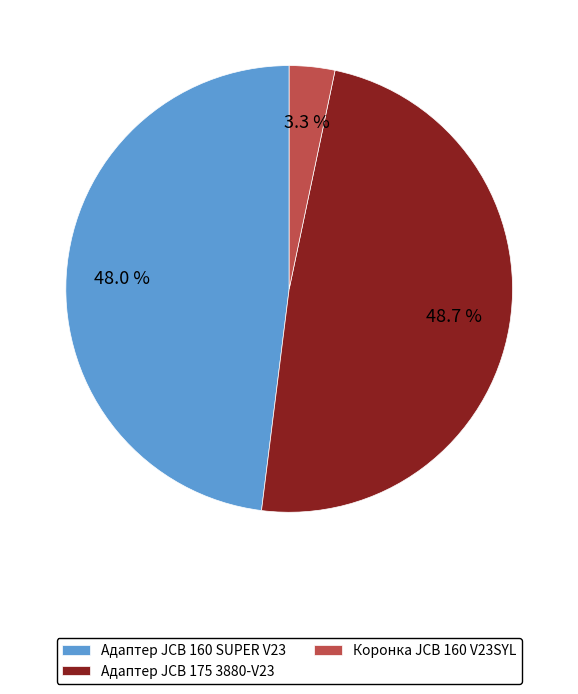

Rank the categories by value from highest to lowest.

Адаптер JCB 175 3880-V23, Адаптер JCB 160 SUPER V23, Коронка JCB 160 V23SYL